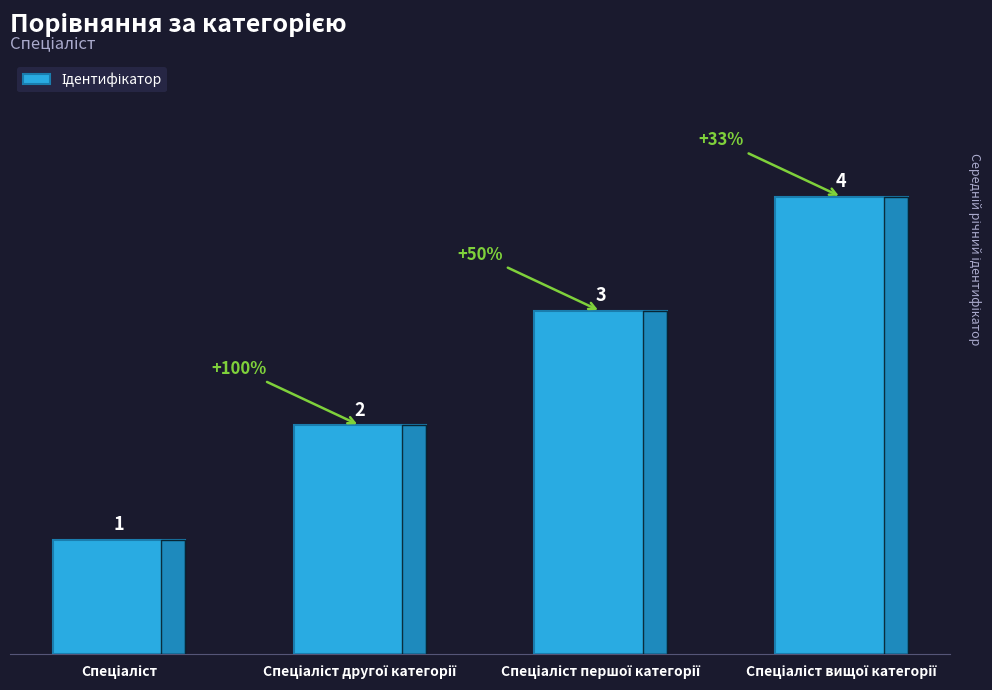

What is the sum of all values?

10